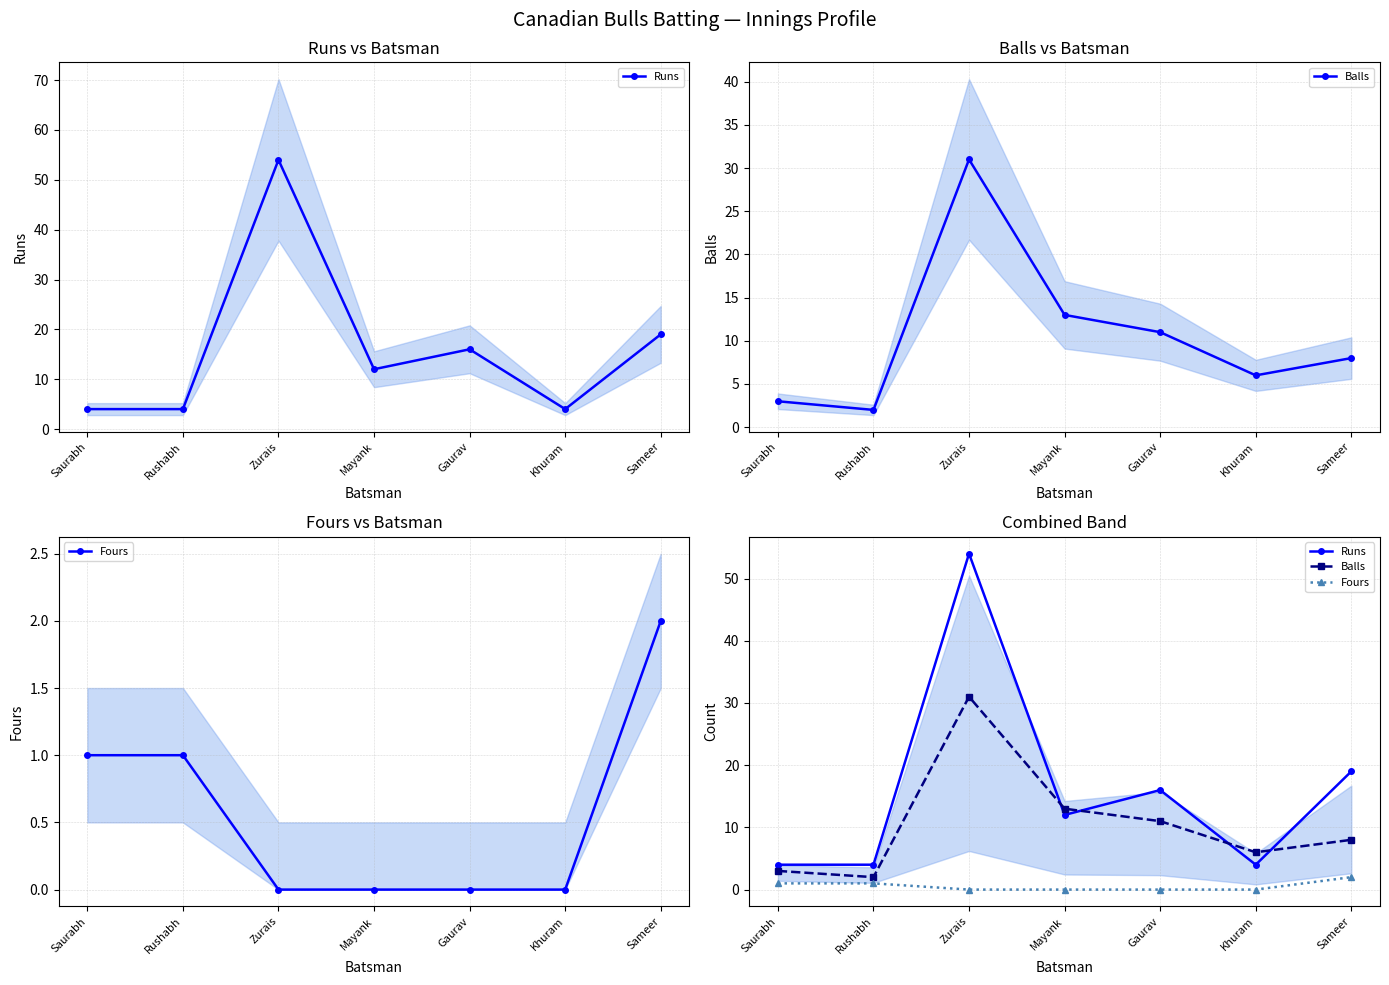

What is the average value of the Fours series?

1